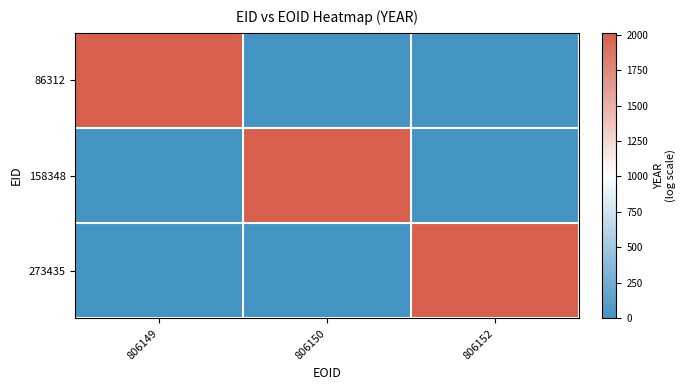

Reading right to left, transcribe all the data shown in this chart.

86312: 806152=0	806150=0	806149=2012
158348: 806152=0	806150=2012	806149=0
273435: 806152=2012	806150=0	806149=0